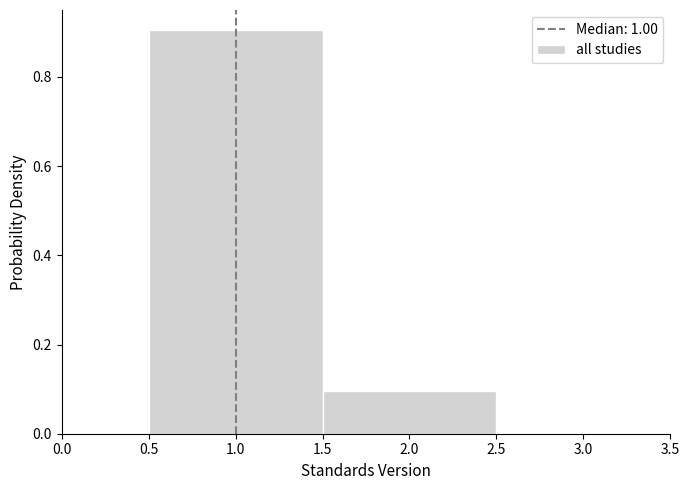

Reading left to right, transcribe this chart: for each bar, give the range it covers on the x-axis and its height. The values are not printed on the chart, so give them approximately, as read against the axis.

0.5 to 1.5: 0.9
1.5 to 2.5: 0.1